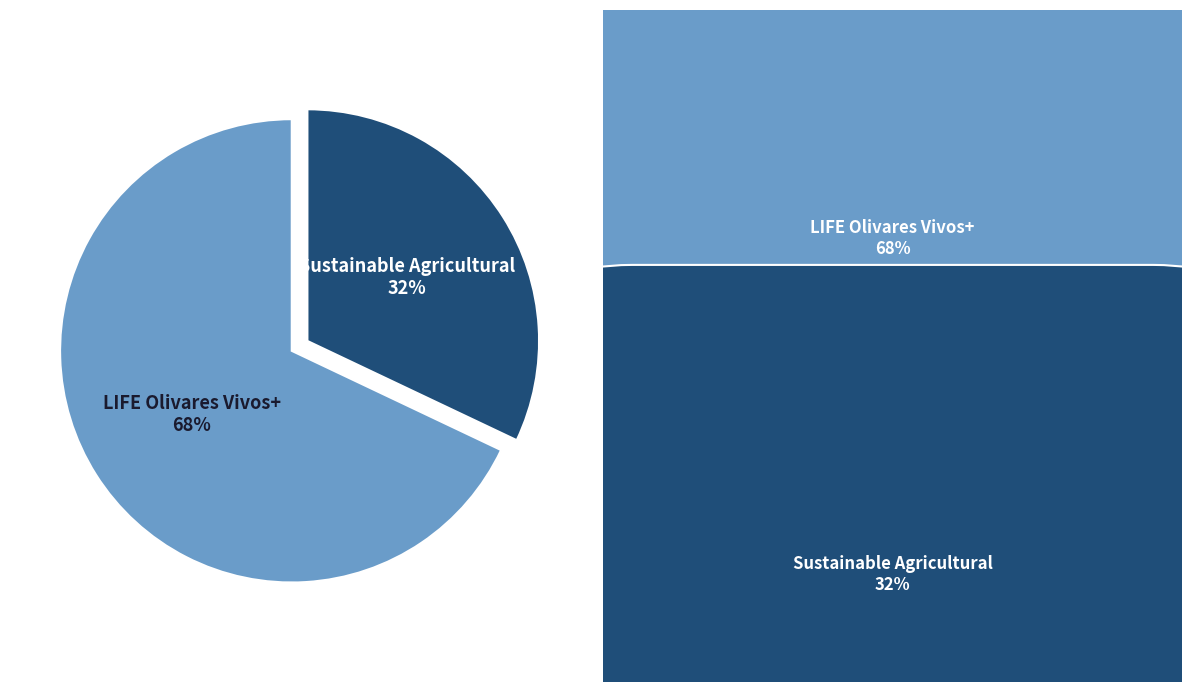

Is it true that Sustainable Agricultural is 21% of the pie?

False